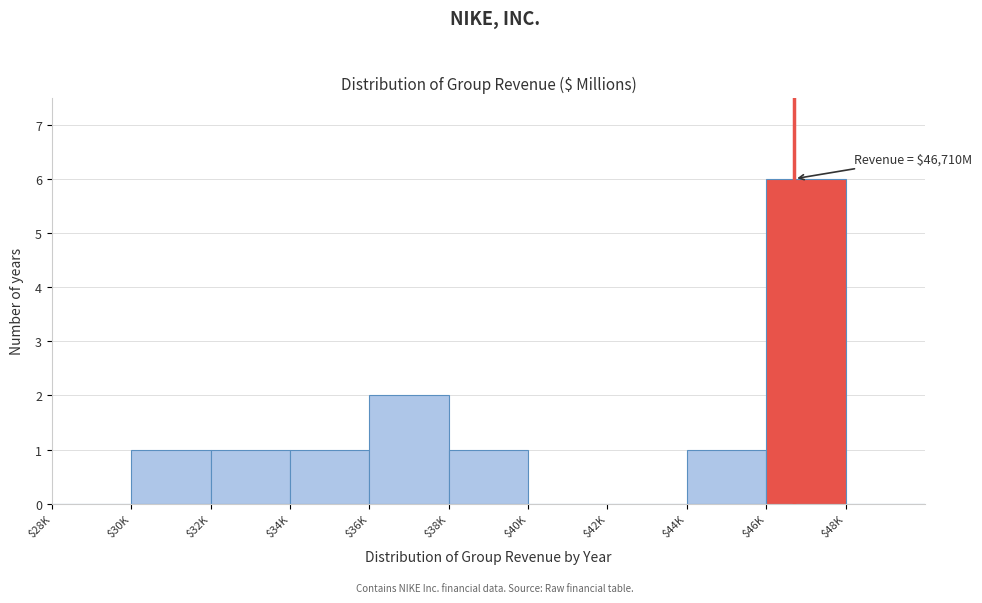

Where is the data nearest to the value 3?

$36K